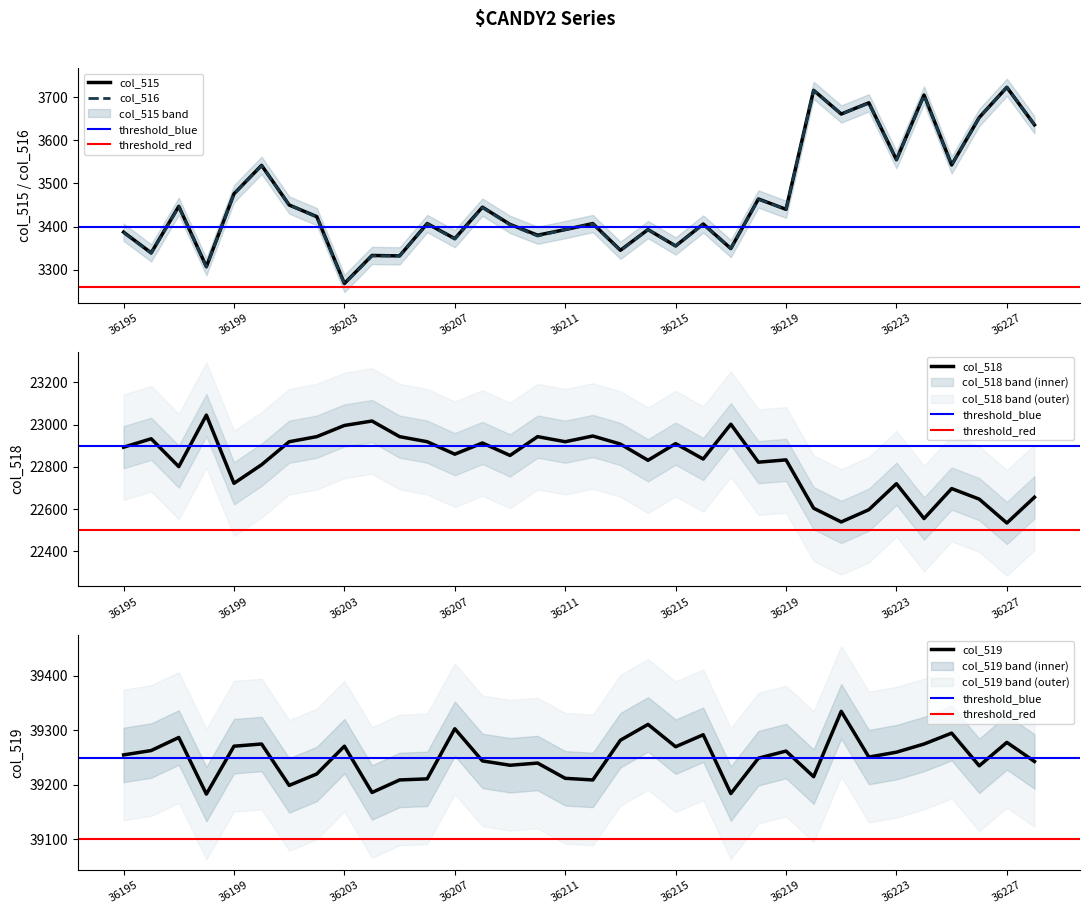

The col_515 series shows 1130 at 36209. True or false?

False